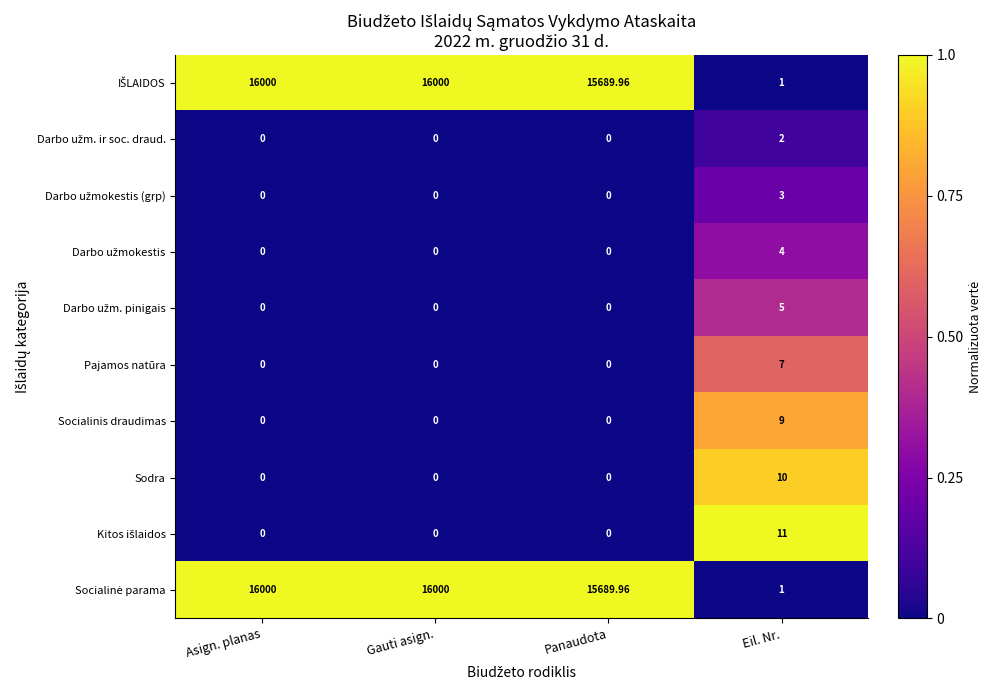

Which category has the highest value in the Sodra series?

Eil. Nr.